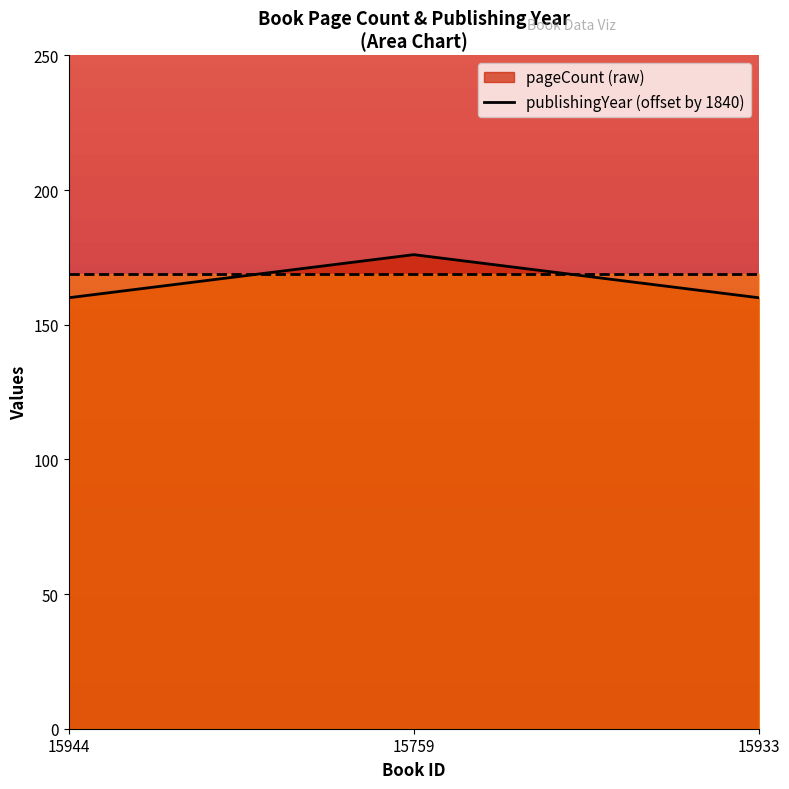

Count the values in the range 160 to 176.

3